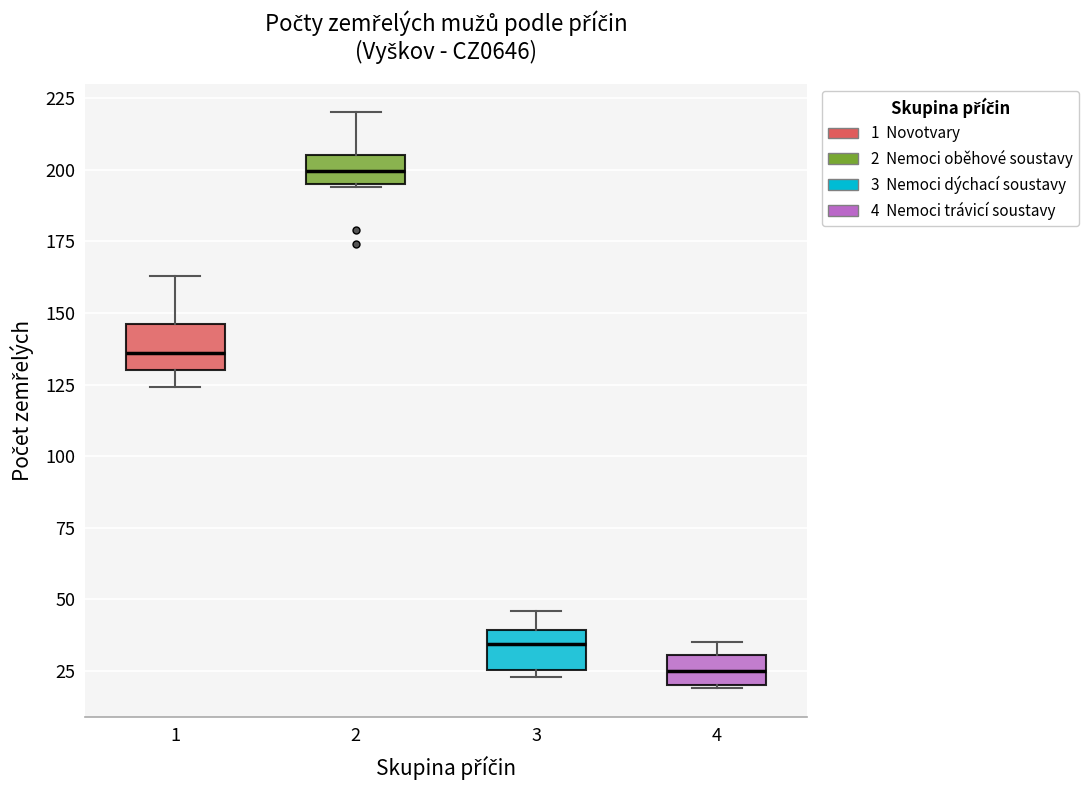

Reading left to right, transcribe this box plot: for each box, give where its median line is, the range the box spans, and where its two whiskers end, as read against the y-axis. The values are not printed on the chart, so give them approximately, as read against the axis.

1: median 135, box 130 to 145, whiskers 125 to 165
2: median 200, box 195 to 205, whiskers 195 to 220
3: median 35, box 25 to 40, whiskers 25 (just below the box's lower edge) to 45
4: median 25, box 20 to 30, whiskers 20 to 35